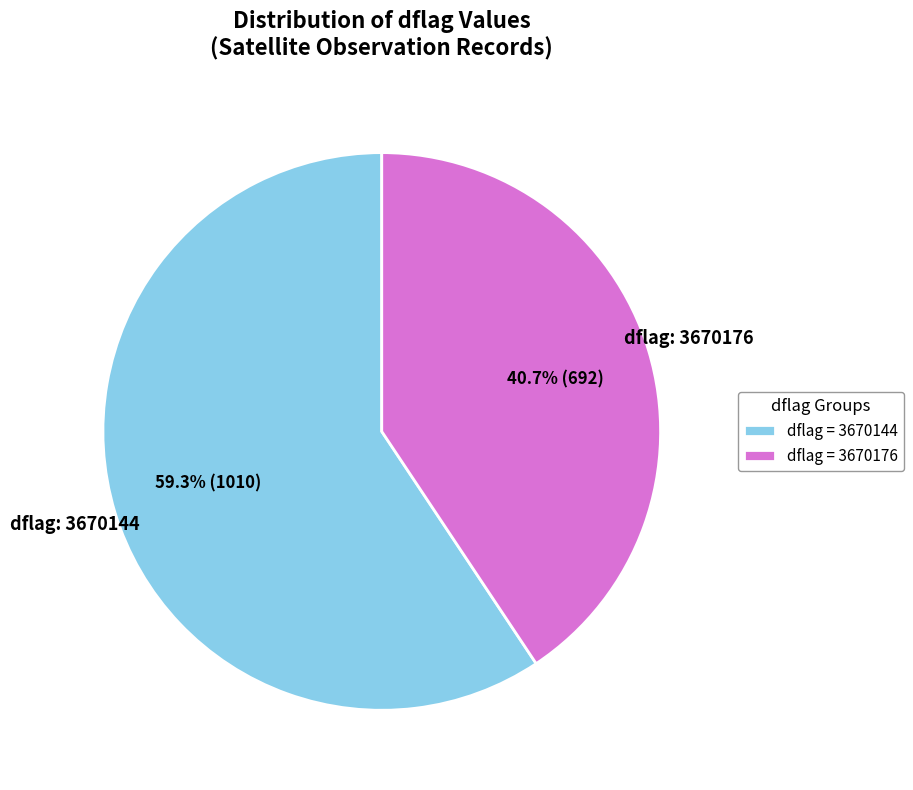

How many slices are in this pie chart?

2